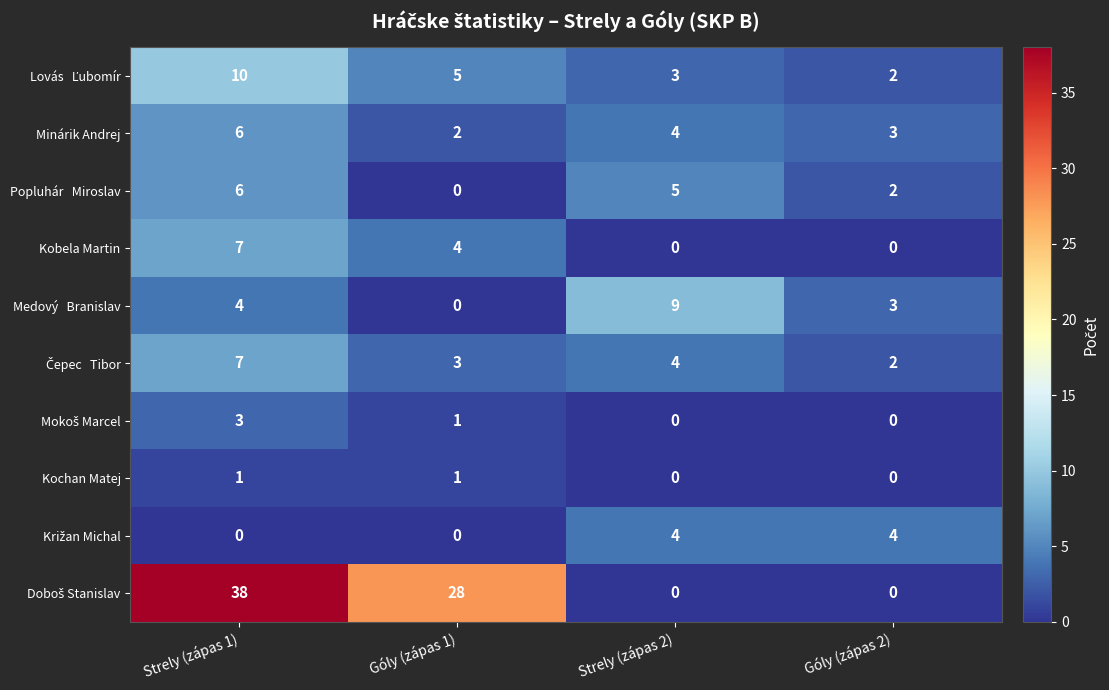

Count the number of categories in the chart.

4